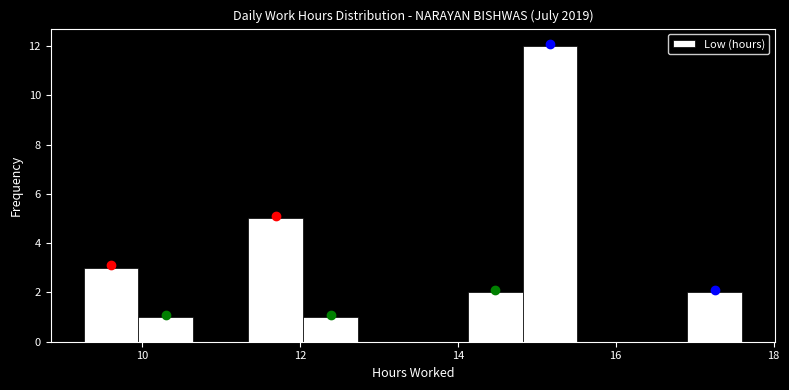

Read against the x-axis, roughly where is the centre of the tallest bar?

15.2